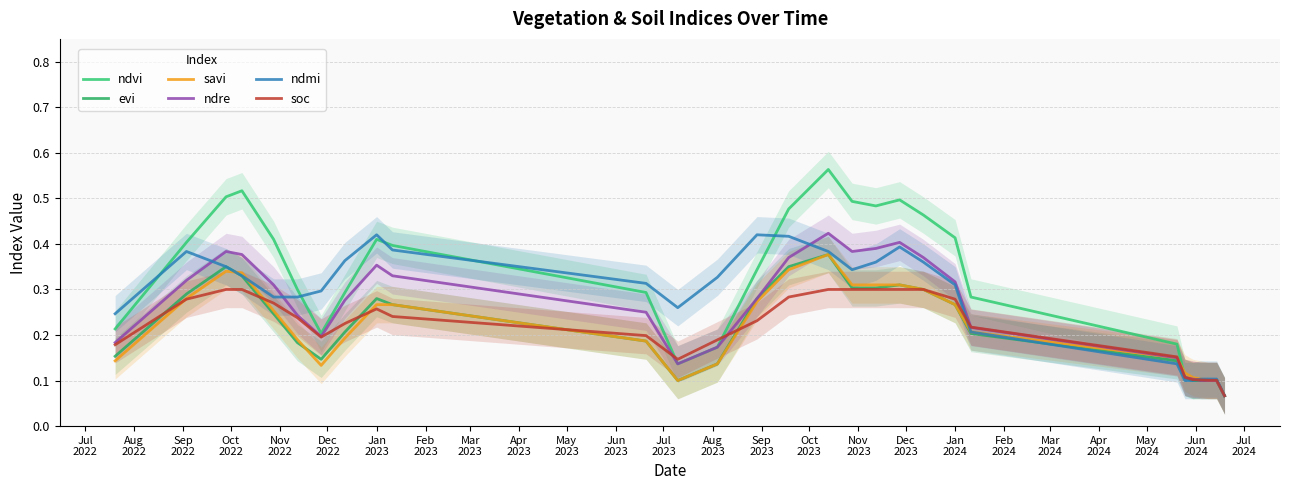

How many lines are shown in the chart?

6